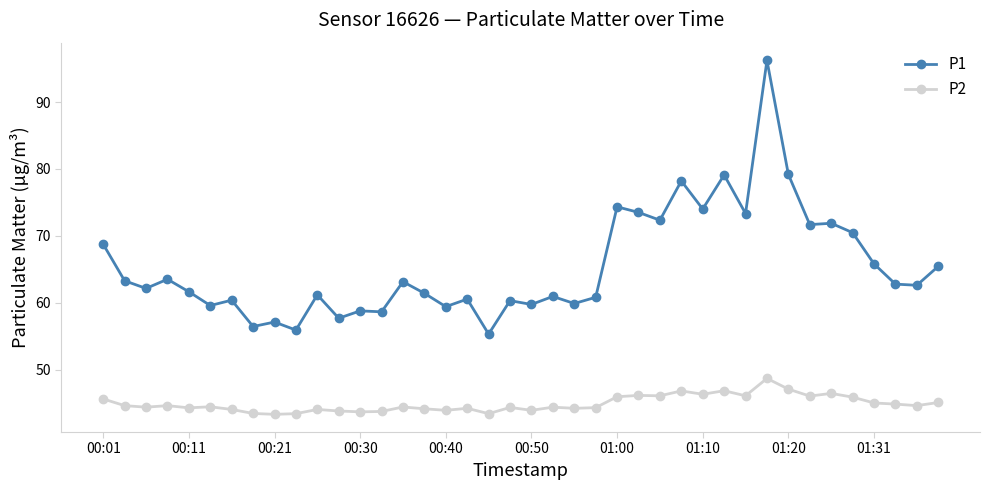

What is the minimum value for P1?

55.3